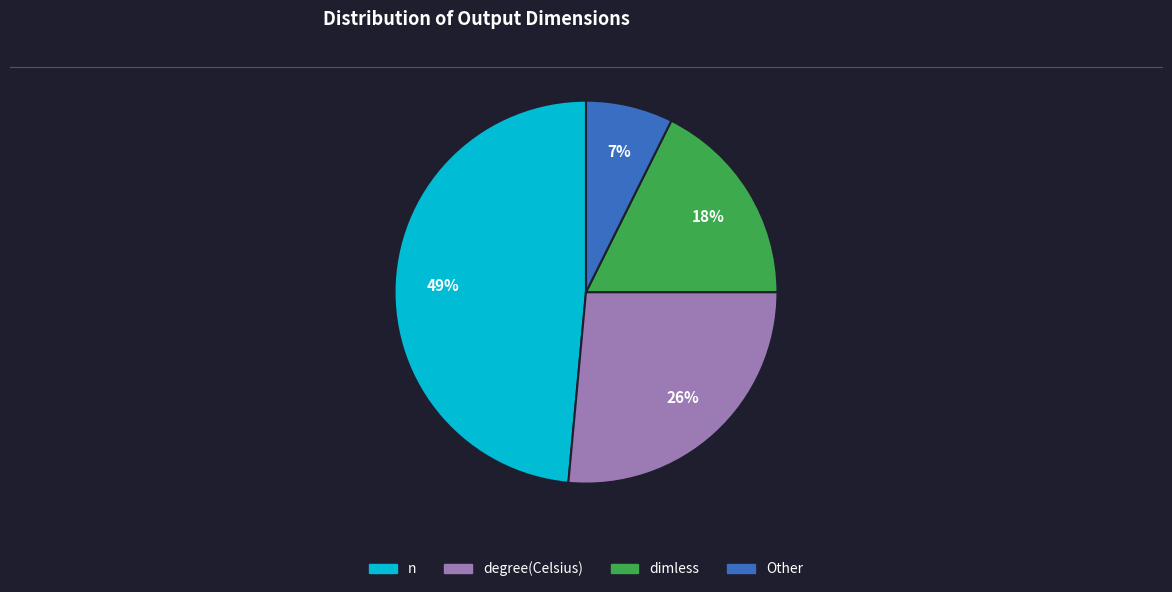

To the nearest percent, what is the average slice percentage?

25%